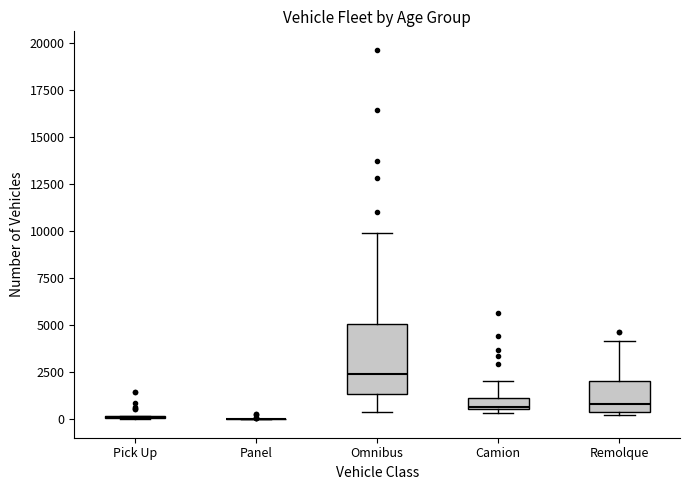

Where is the upper edge of the box for Camion on the y-axis? The values are not printed on the chart, so give them approximately, as read against the axis.

1000